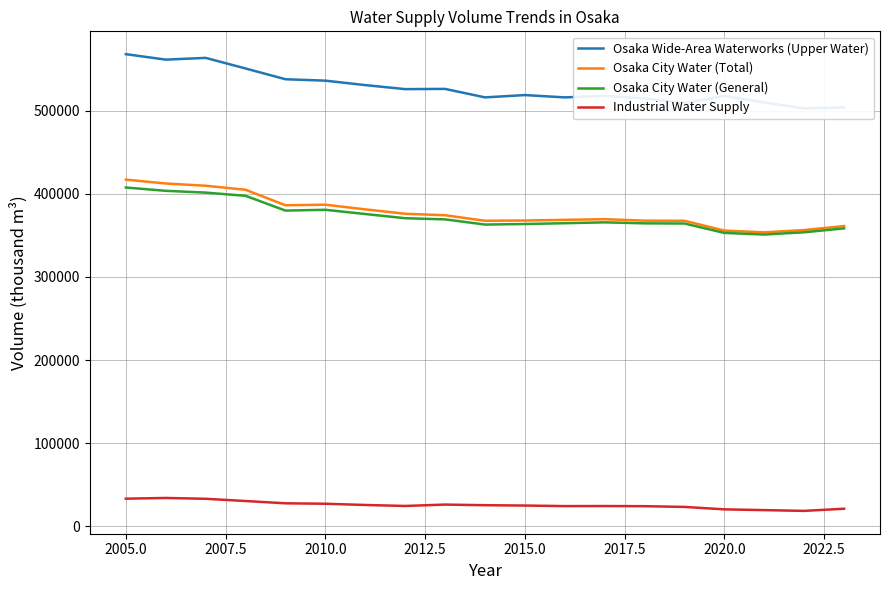

What are all the series names shown in the legend?

Osaka Wide-Area Waterworks (Upper Water), Osaka City Water (Total), Osaka City Water (General), Industrial Water Supply